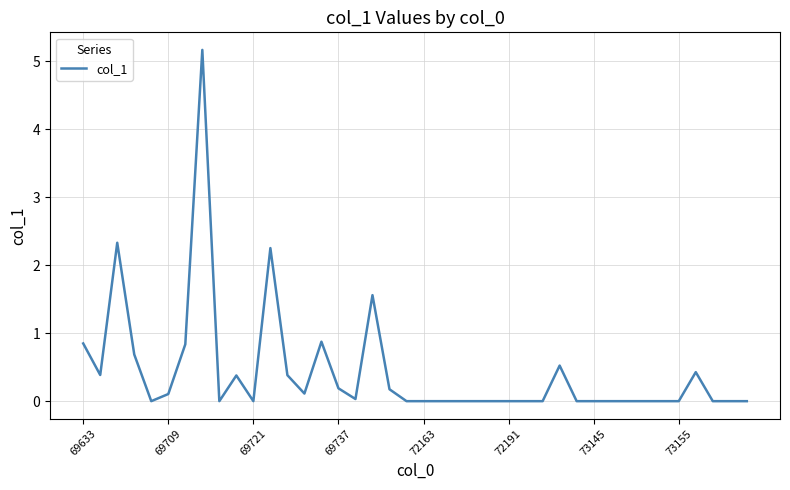

What is the difference between the second highest and second lowest values?

2.3